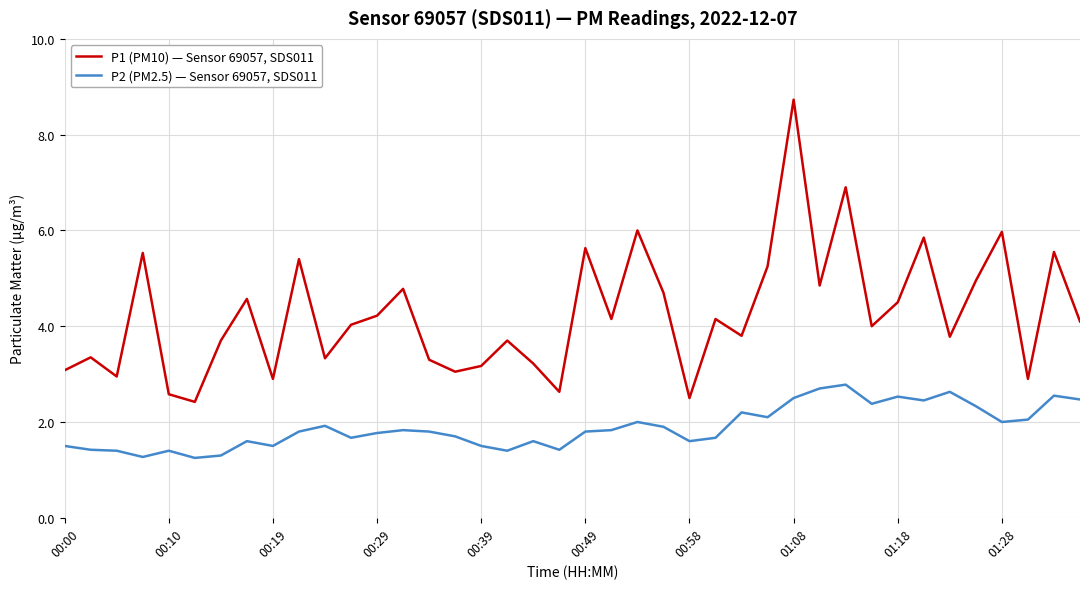

What is the maximum value shown in the chart?

8.7